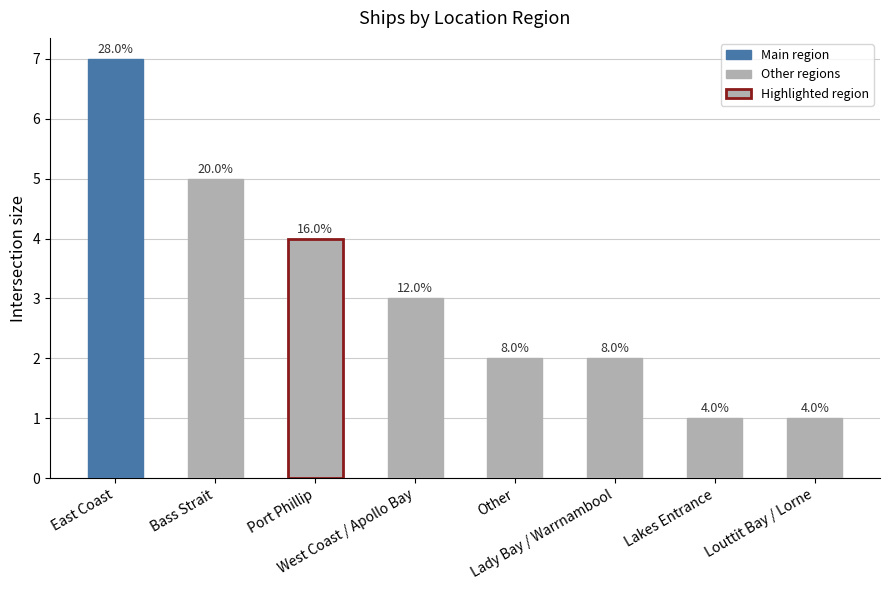

How many bars are there in total?

8